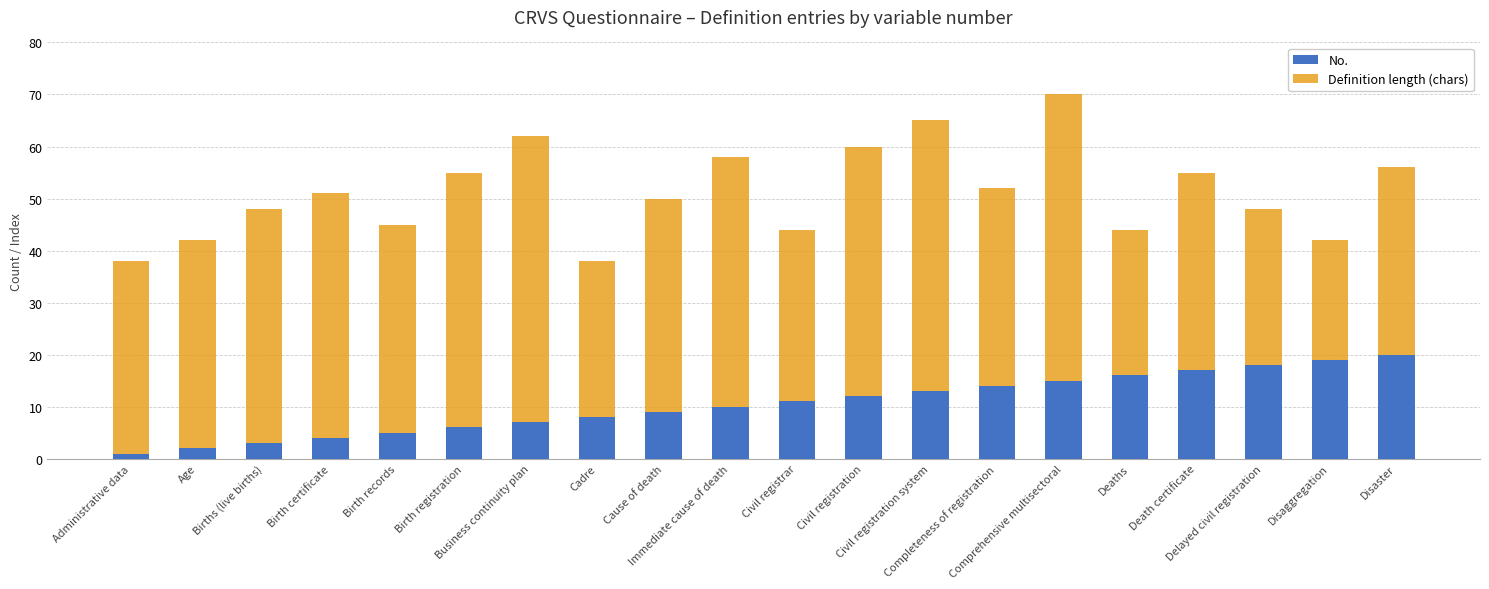

How many data points in Definition length (chars) are less than 51?

10